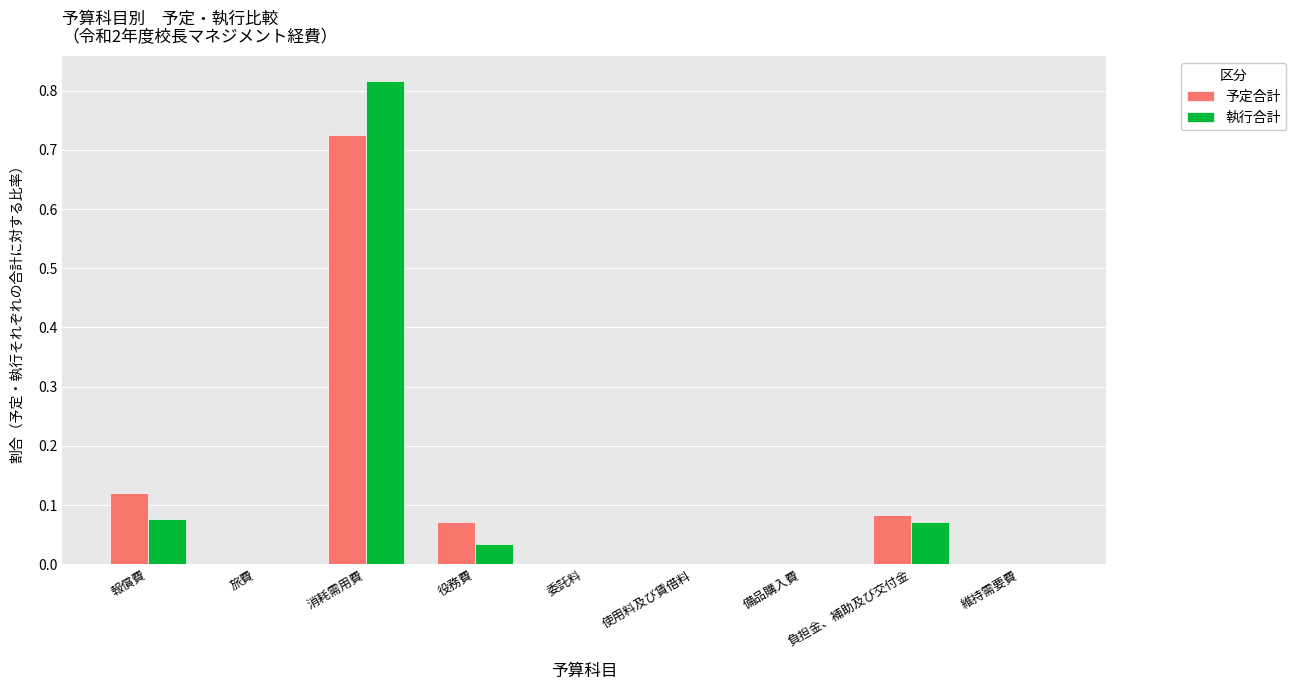

Which category has the highest value in the 執行合計 series?

消耗需用費